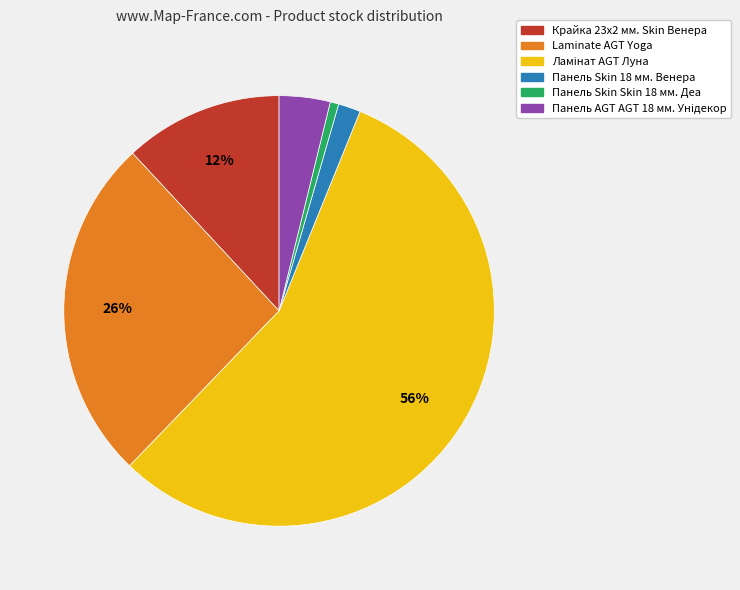

Which slice is the smallest?

Панель Skin Skin 18 мм. Деа